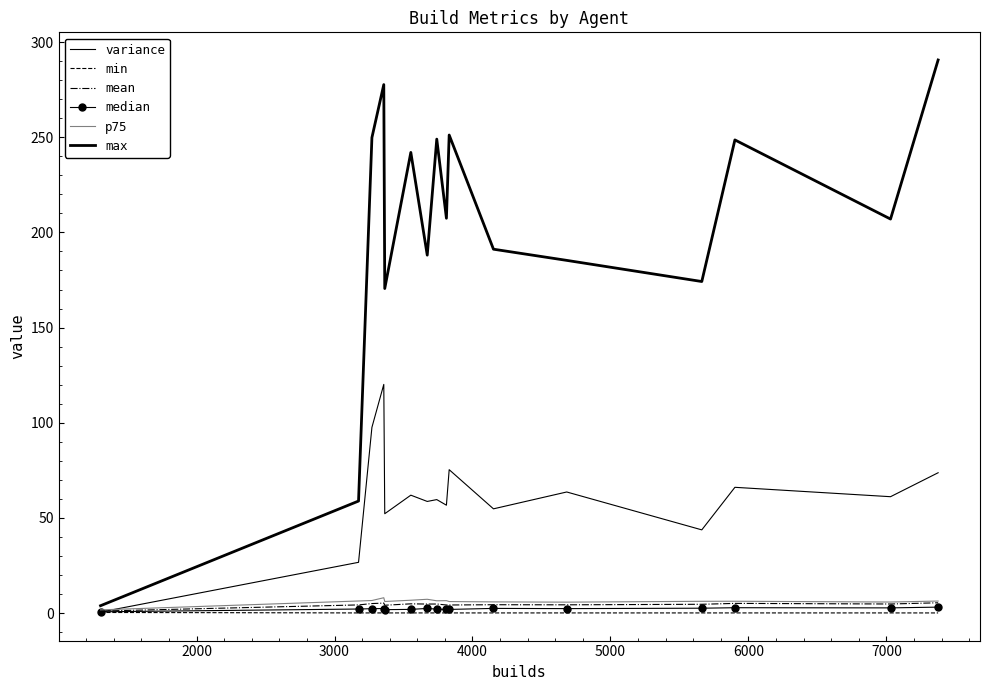

What is the value of the mean point at the 12th from the left?

4.3